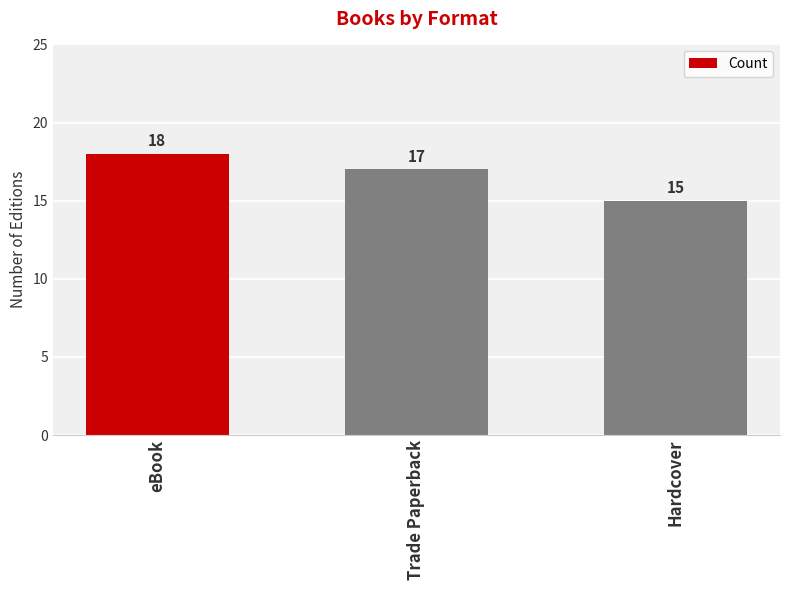

What is the average value?

17